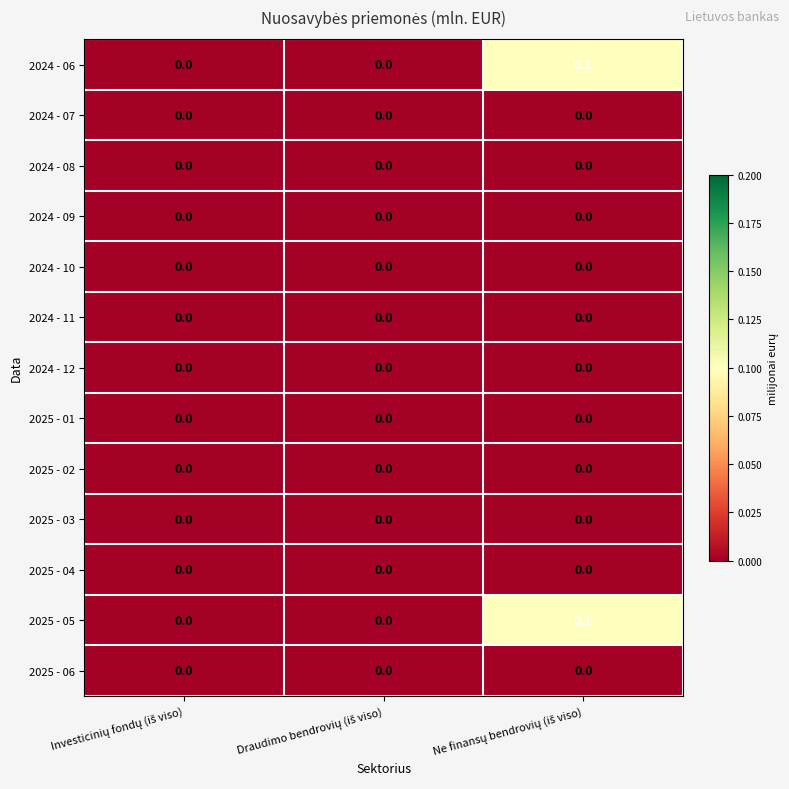

Which has a higher value, Investicinių fondų (iš viso) or Ne finansų bendrovių (iš viso)?

Ne finansų bendrovių (iš viso)